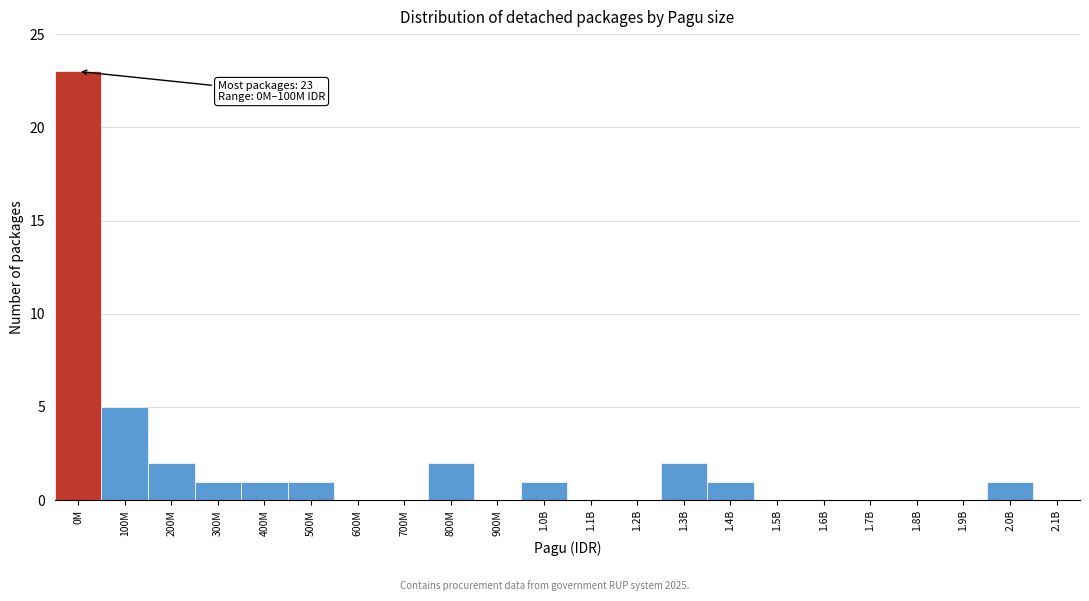

Reading left to right, extract all data points from this chart.

0M=23	100M=5	200M=2	300M=1	400M=1	500M=1	600M=0	700M=0	800M=2	900M=0	1.0B=1	1.1B=0	1.2B=0	1.3B=2	1.4B=1	1.5B=0	1.6B=0	1.7B=0	1.8B=0	1.9B=0	2.0B=1	2.1B=0